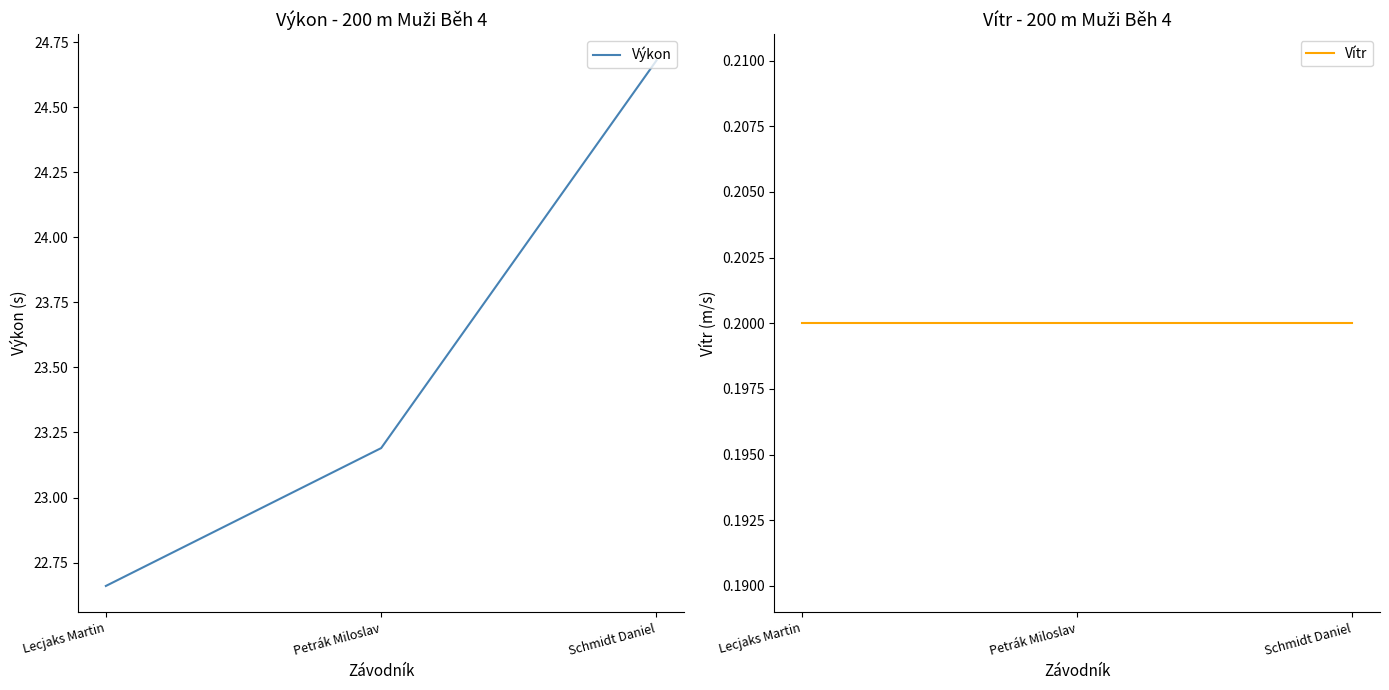

Between Lecjaks Martin and Petrák Miloslav, which series saw the biggest shift?

Výkon